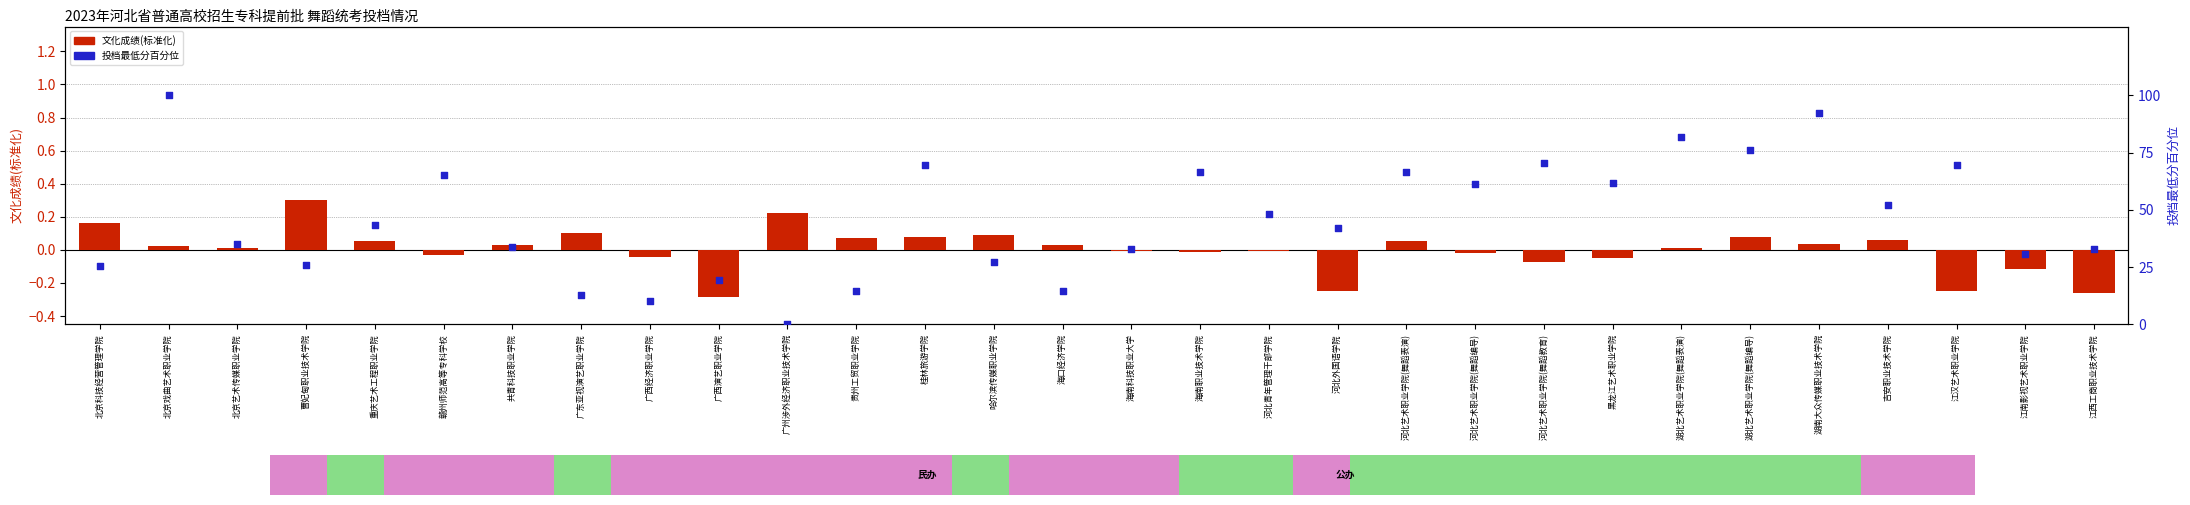

Is the value of 投档最低分百分位 at 江南影视艺术职业学院 greater than the value of 文化成绩(标准化) at 吉安职业技术学院?

Yes